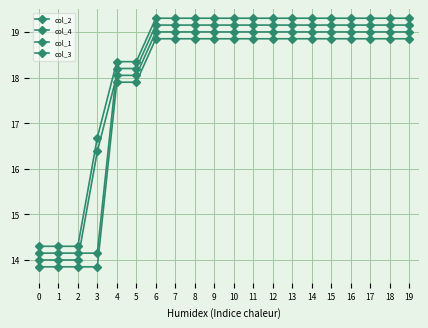

How many lines are shown in the chart?

4